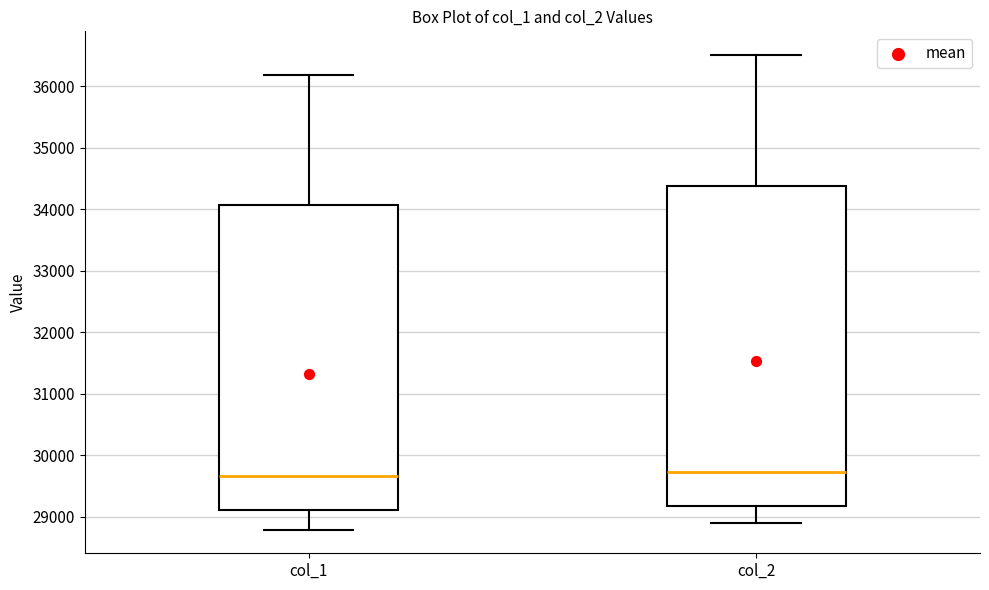

Reading left to right, read every box against the y-axis: the position of its median line, the range the box covers, and the ends of its whiskers. The values are not printed on the chart, so give them approximately, as read against the axis.

col_1: median 29700, box 29100 to 34100, whiskers 28800 to 36200
col_2: median 29700, box 29200 to 34400, whiskers 28900 to 36500